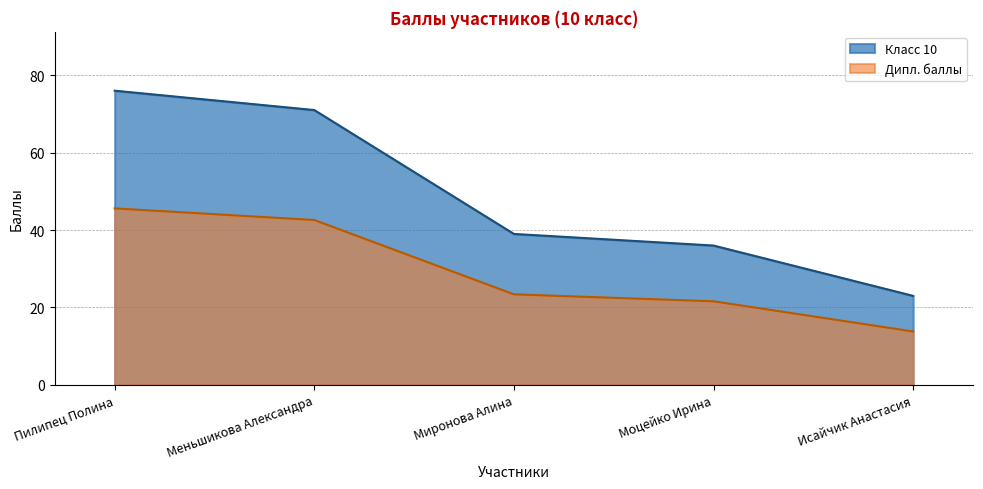

What is the maximum value shown in the chart?

76.0